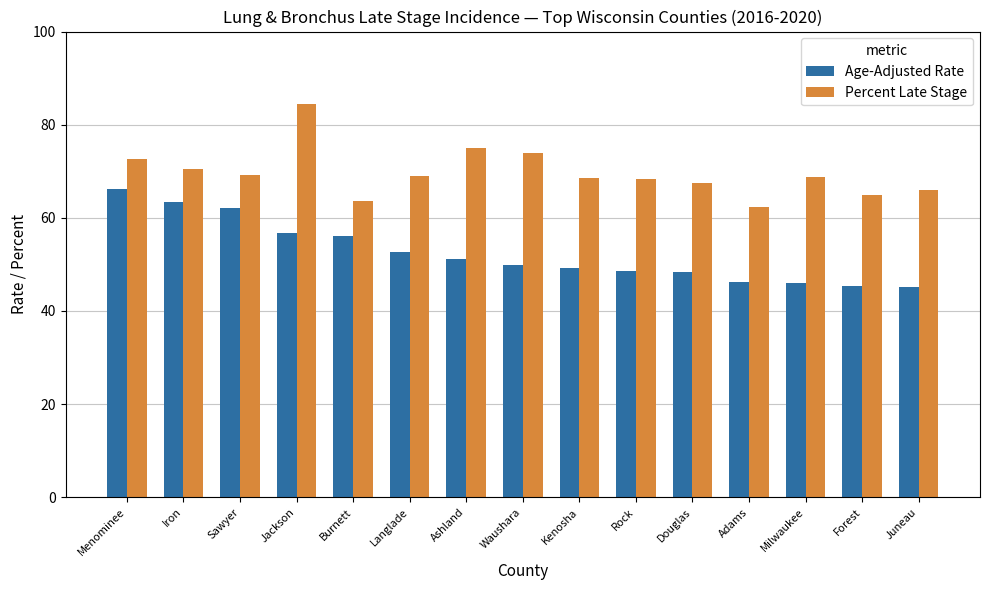

What is the difference between the Age-Adjusted Rate values at Iron and Jackson?

6.6